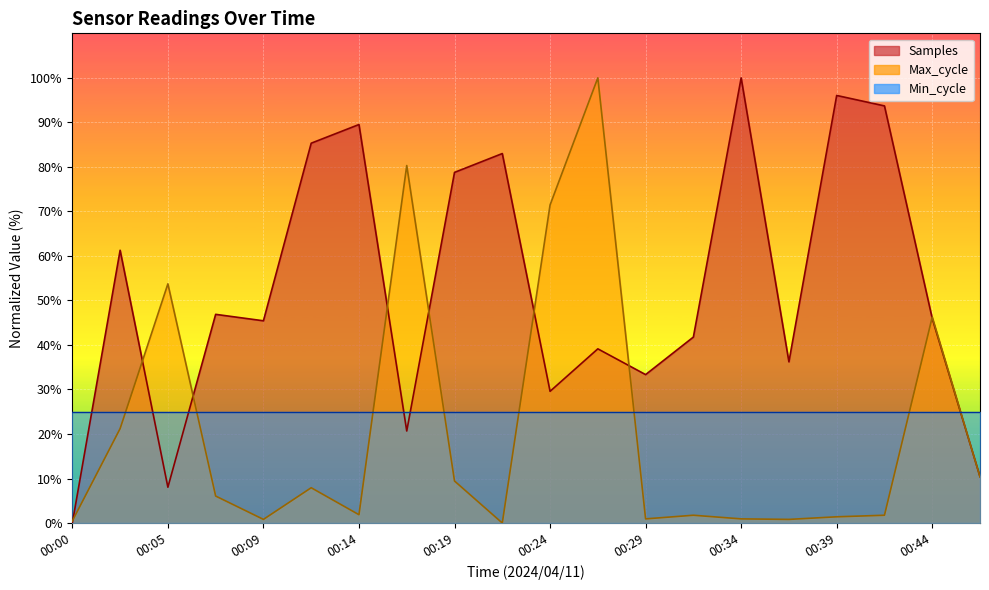

How many data points in Samples are less than 45?

9